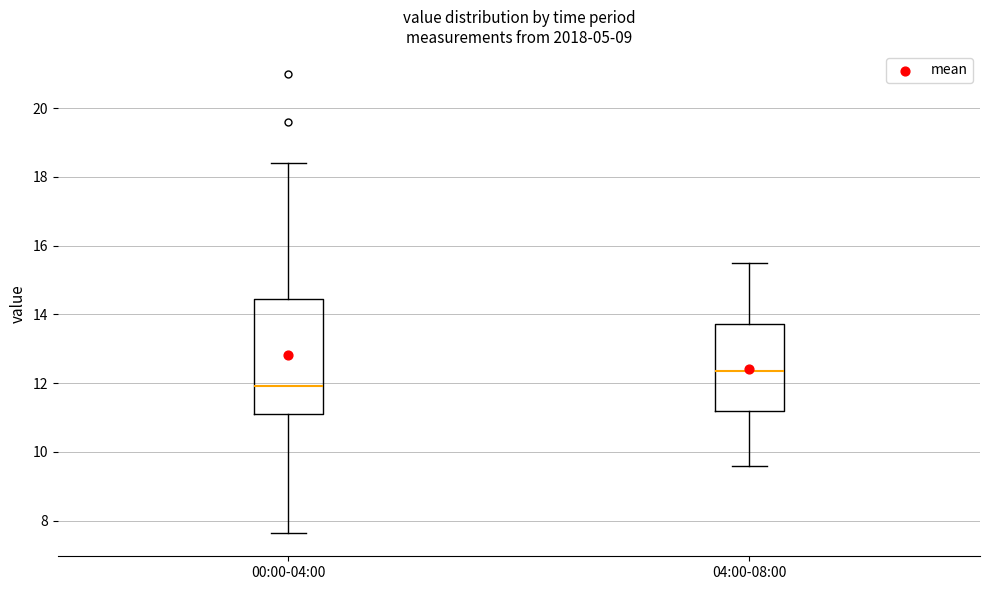

Comparing the boxes themselves (not the whiskers), which one is the tallest?

00:00-04:00